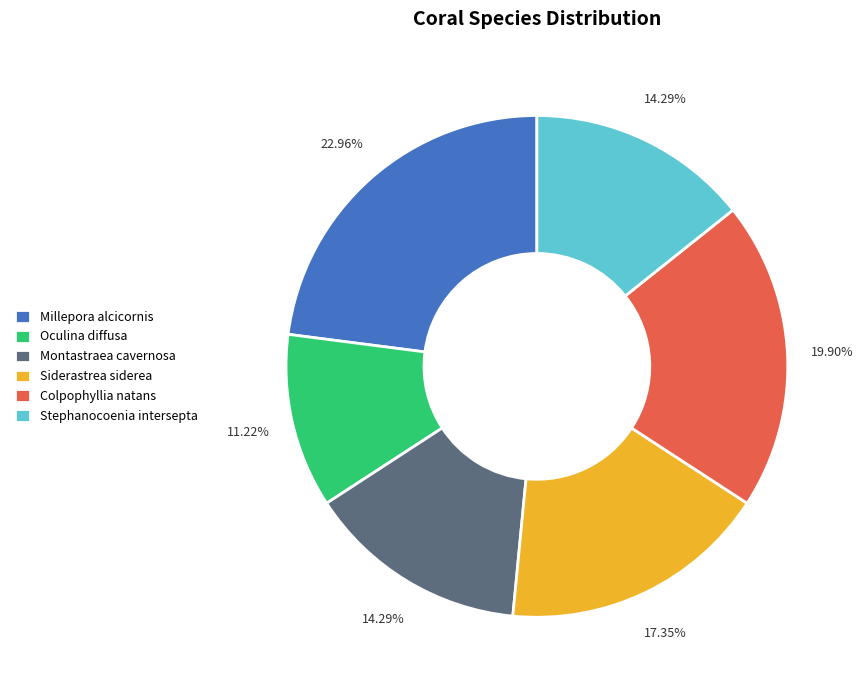

Count the number of slices in the pie.

6